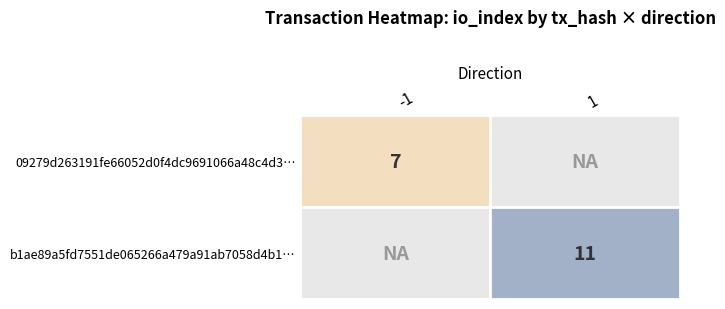

What is the difference between the b1ae89a5fd7551de065266a479a91ab7058d4b1 values at direction and io_index?

10